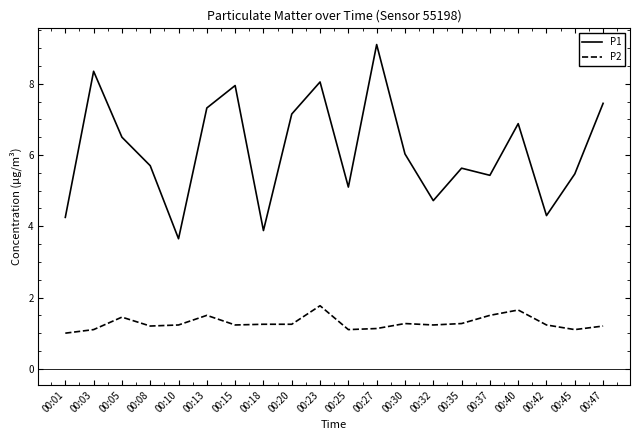

Rank the series at 00:23 from highest to lowest value.

P1, P2